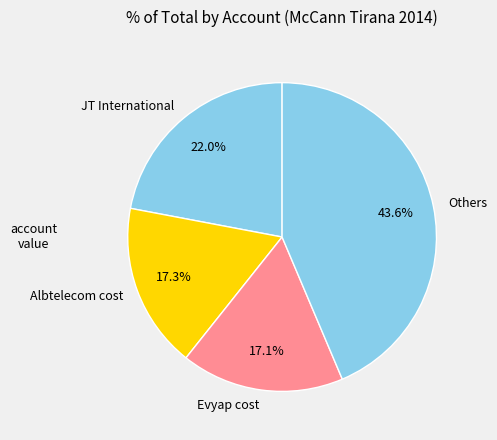

Does Others represent more than half of the total?

No